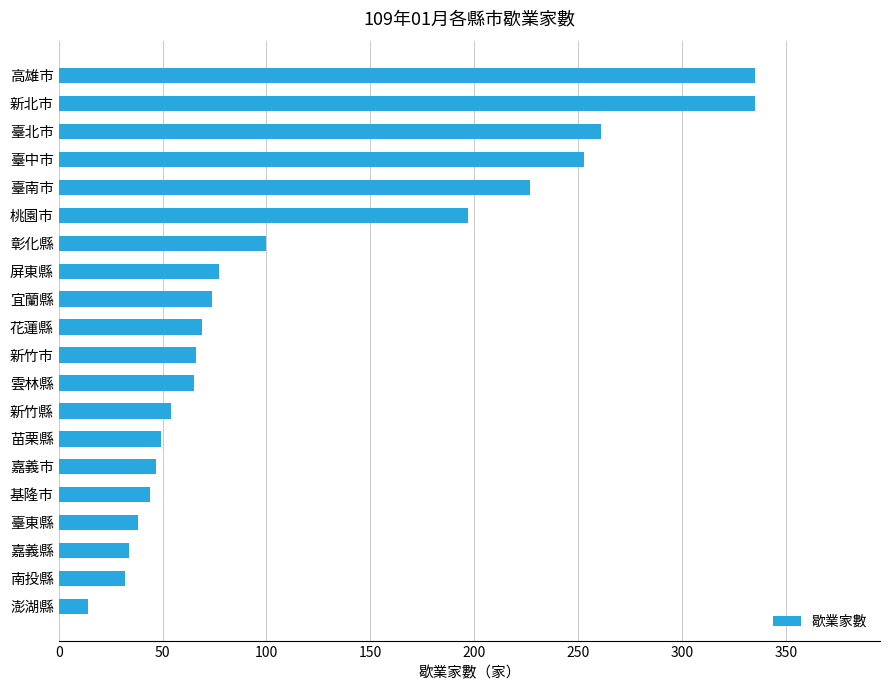

What is the difference between the maximum and second lowest values?

303